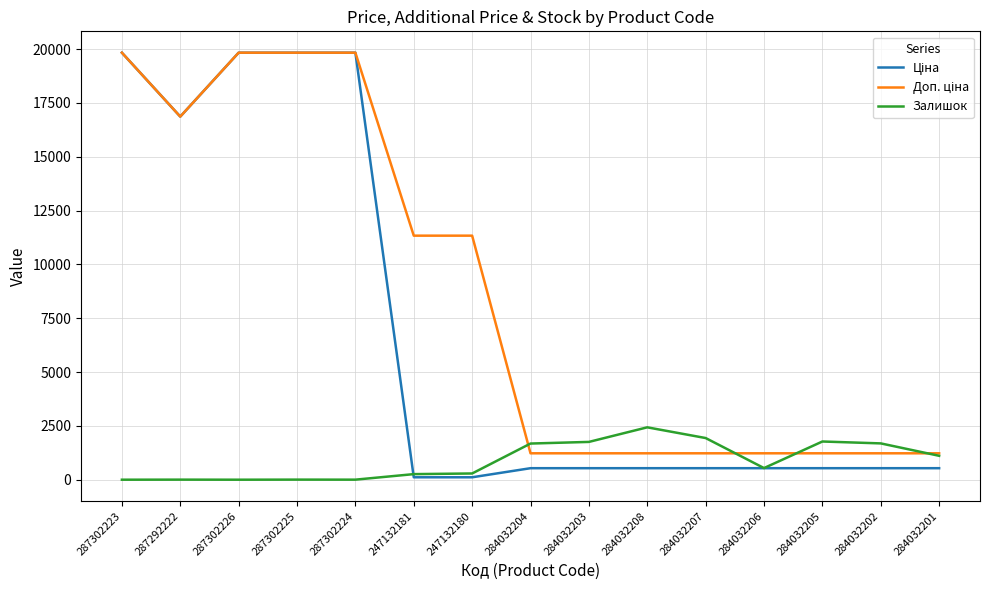

What is the maximum value shown in the chart?

19831.1